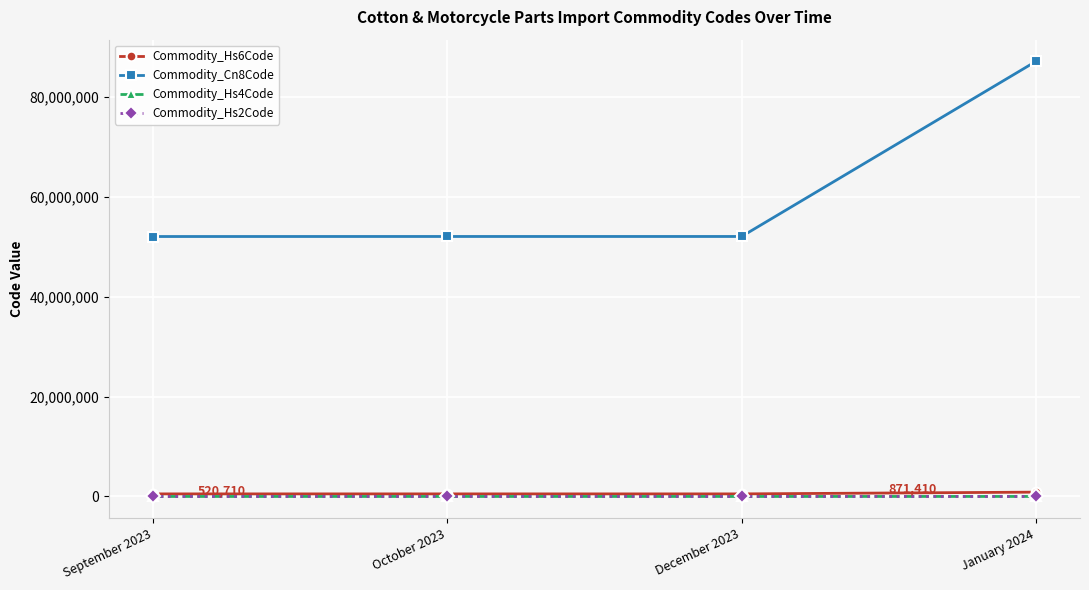

True or false: Commodity_Hs4Code and Commodity_Cn8Code intersect in this chart.

False